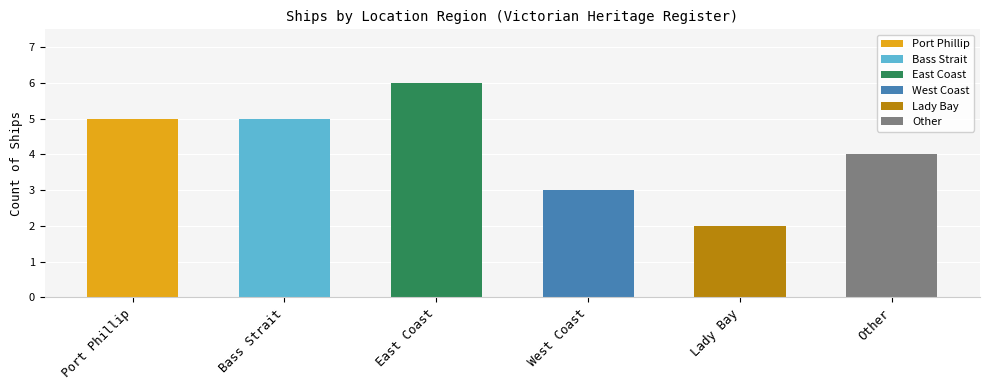

Reading left to right, list all the values displayed in this chart.

Port Phillip=5	Bass Strait=5	East Coast=6	West Coast=3	Lady Bay=2	Other=4